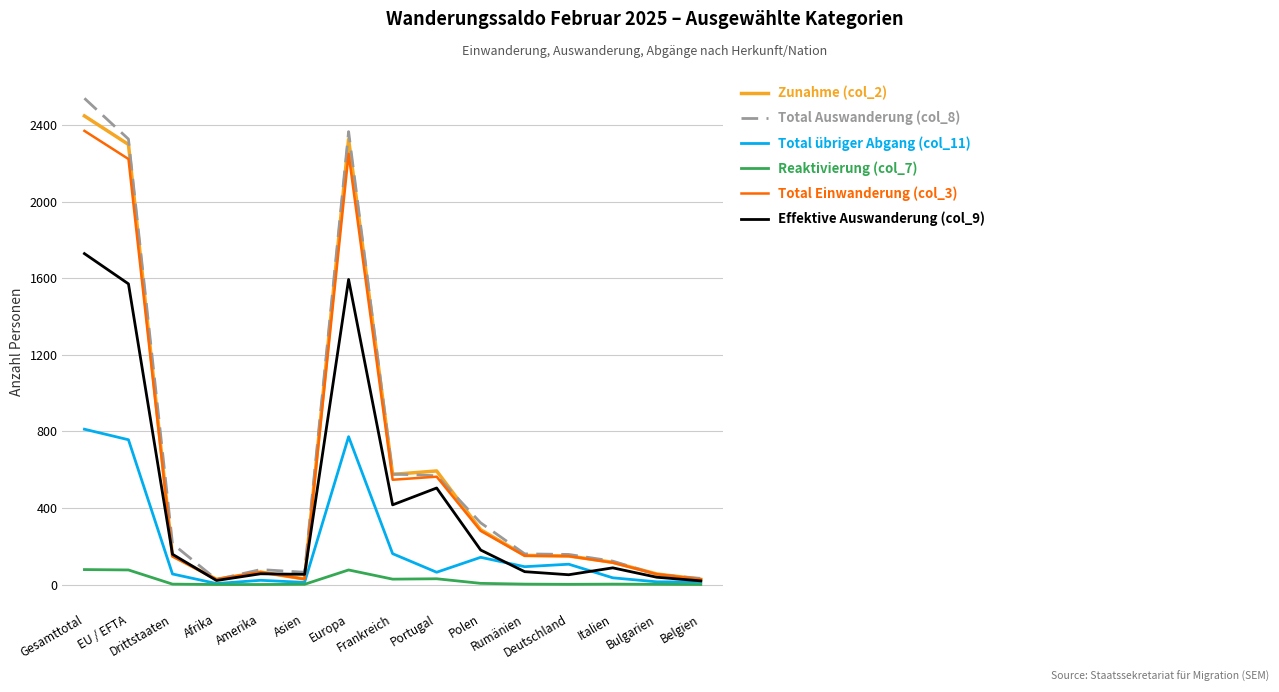

Which series has the largest range (max minus min)?

Total Auswanderung (col_8)